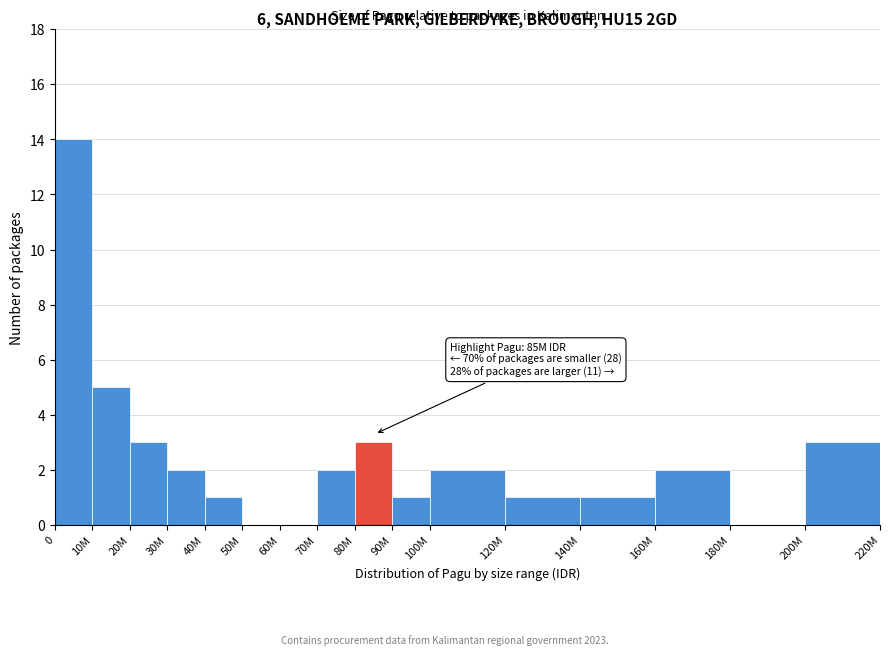

Reading left to right, what are all the values shown in this chart?

0=14	10M=5	20M=3	30M=2	40M=1	50M=0	60M=0	70M=2	80M=3	90M=1	100M=2	120M=1	140M=1	160M=2	180M=0	200M=3